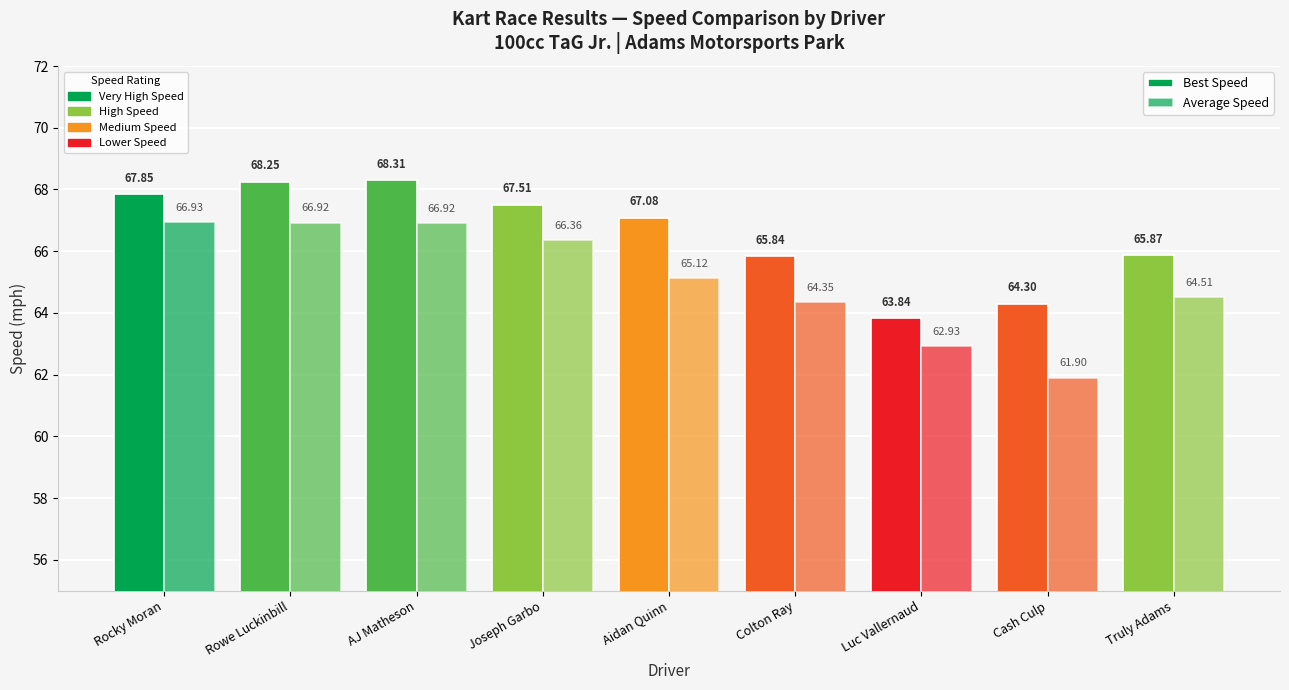

How many bars are there in each group?

2